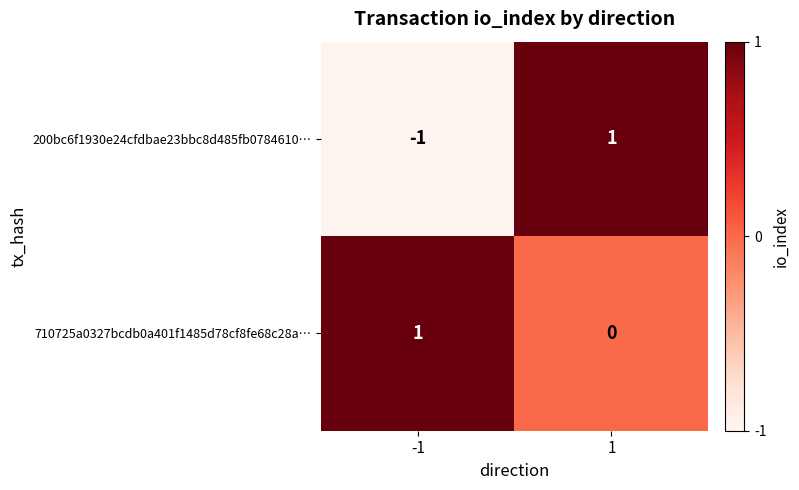

Is the value of 710725a0327bcdb0a401f1485d78cf8fe68c28a… at -1 greater than the value of 200bc6f1930e24cfdbae23bbc8d485fb0784610… at -1?

Yes